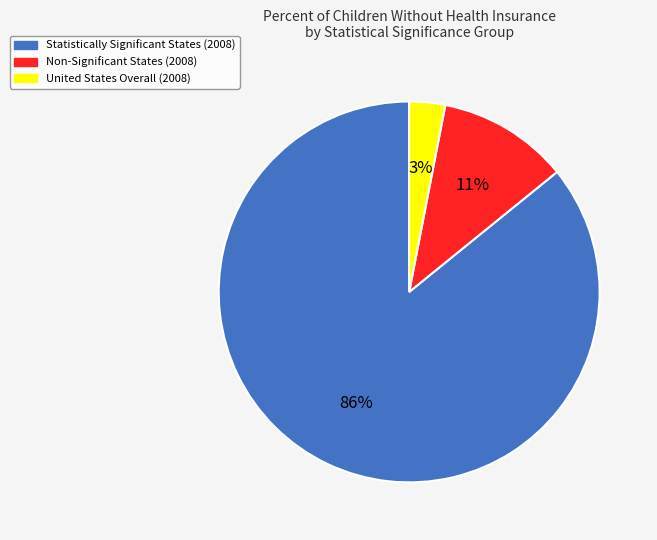

To the nearest percent, what is the difference between the largest and smallest slice percentages?

83%